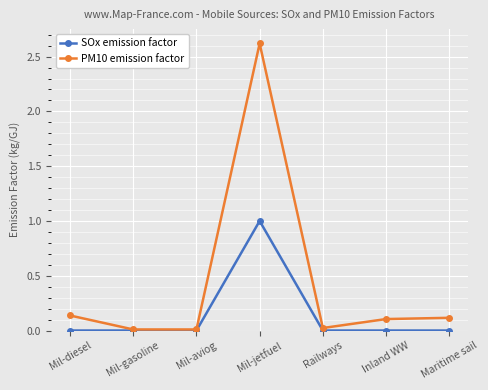

Which series has the largest range (max minus min)?

PM10 emission factor